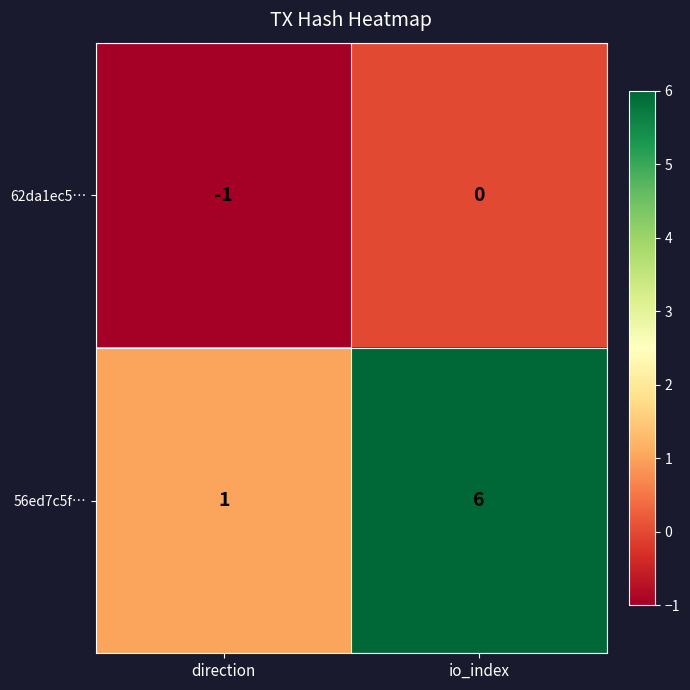

At which category is the sum across all series the highest?

io_index